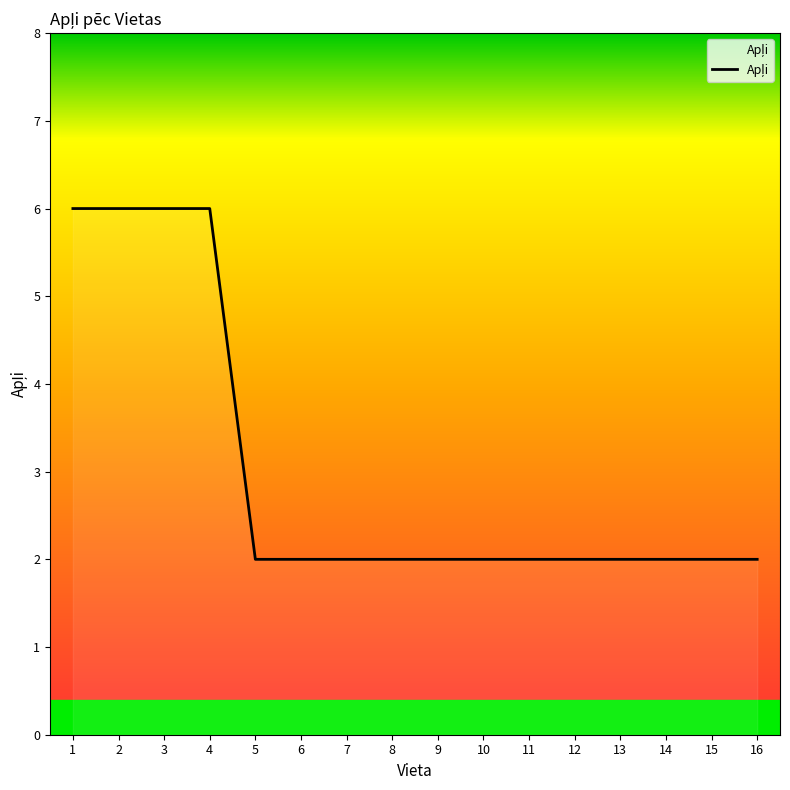

Is it true that the value at 13 is 1?

False